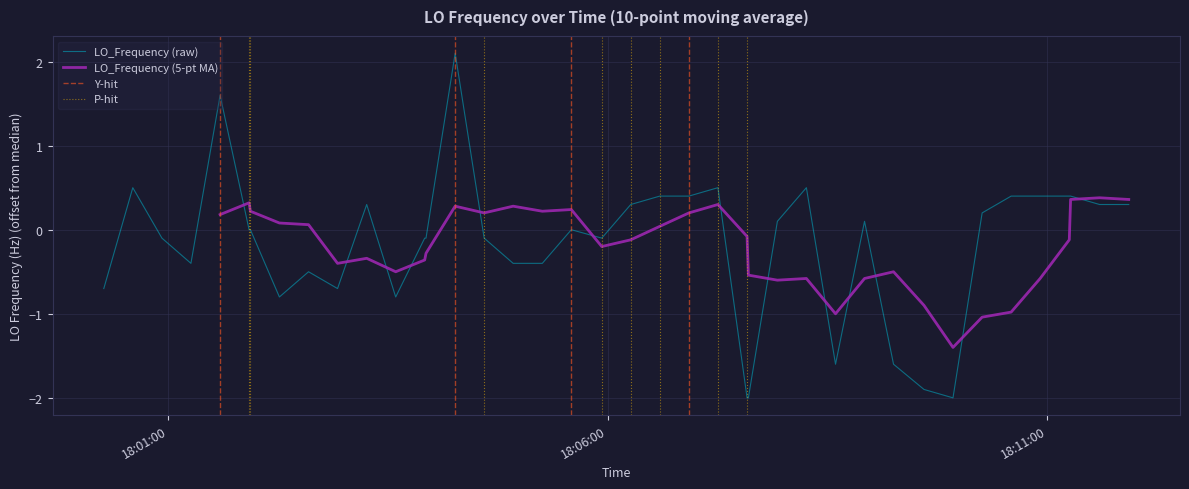

The value at 24 is -0.4. True or false?

False